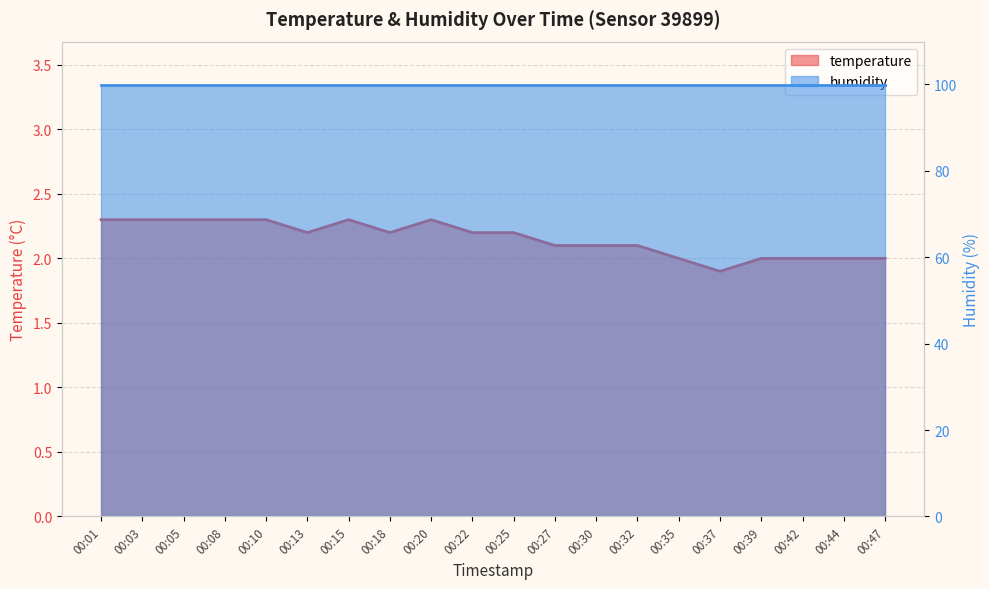

Count the number of categories in the chart.

20